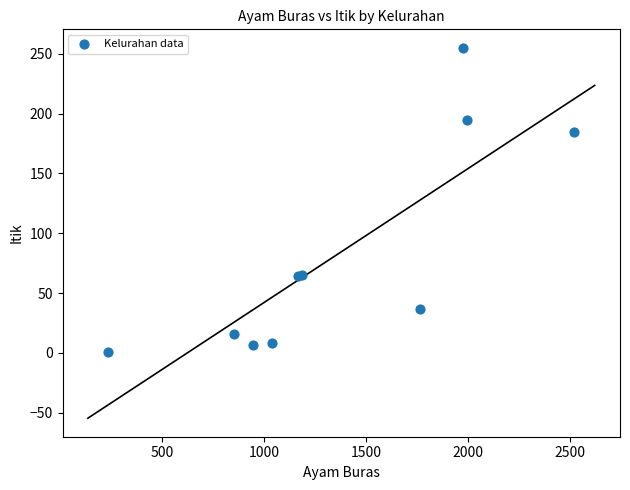

What Y value in the scatter plot is closest to 128?

185